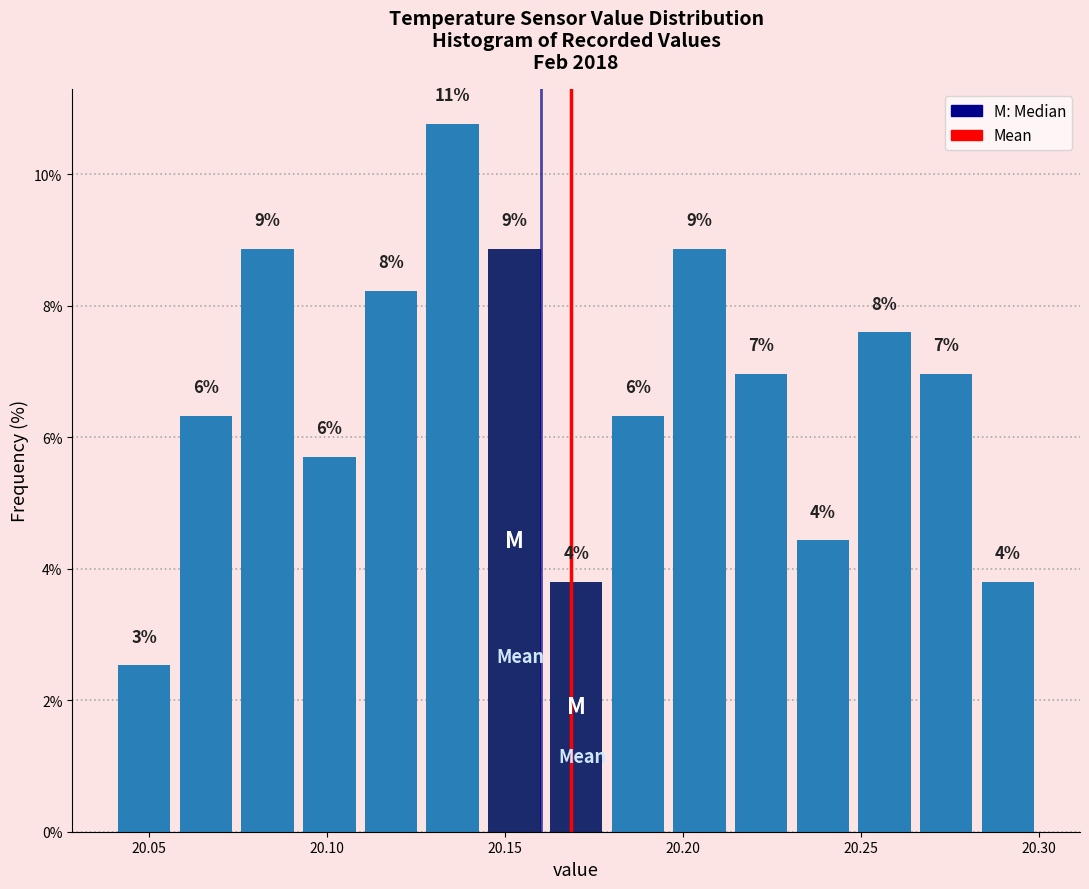

Read against the x-axis, roughly where is the centre of the tallest bar?

20.135